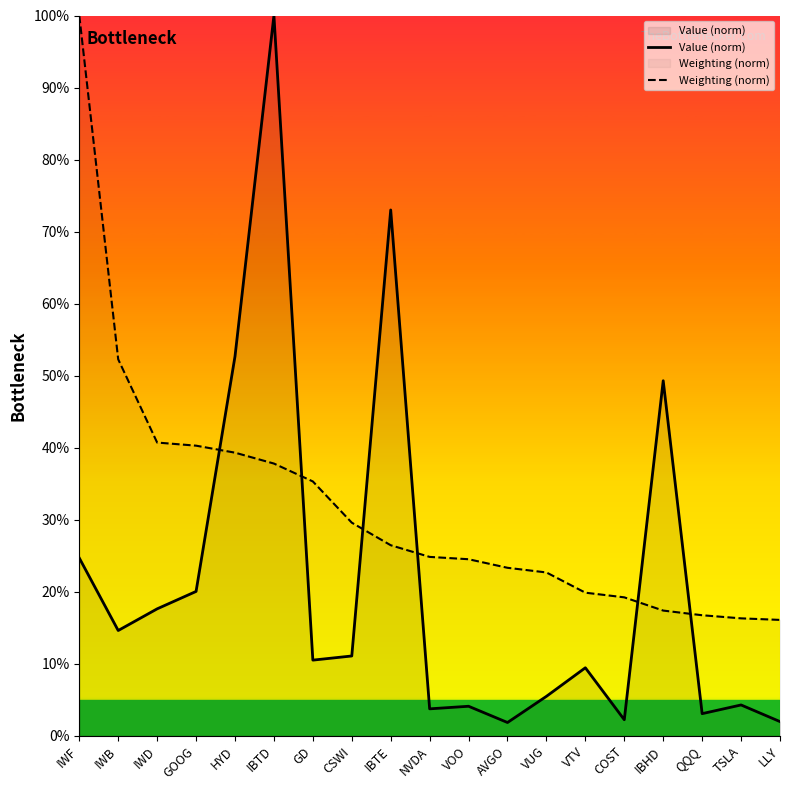

What is the smallest value displayed?

1.8